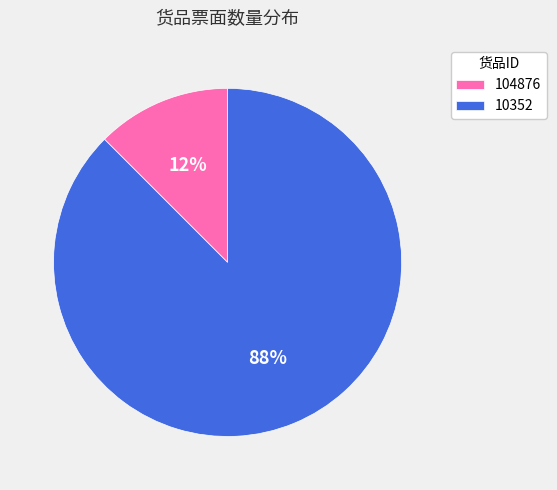

Rank the categories by value from lowest to highest.

104876, 10352